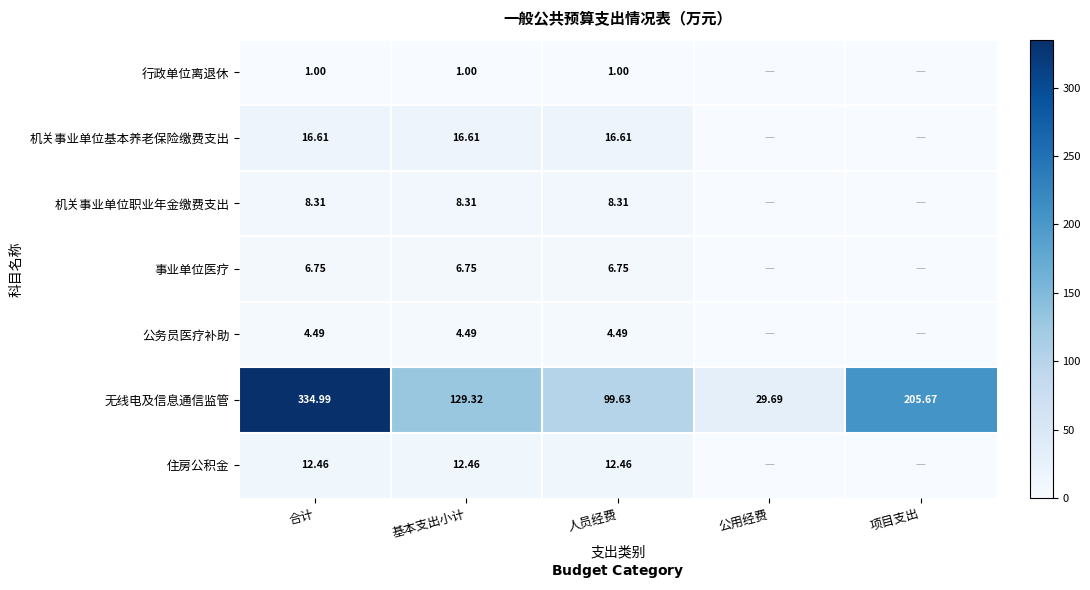

Rank the series at 合计 from highest to lowest value.

无线电及信息通信监管, 机关事业单位基本养老保险缴费支出, 住房公积金, 机关事业单位职业年金缴费支出, 事业单位医疗, 公务员医疗补助, 行政单位离退休